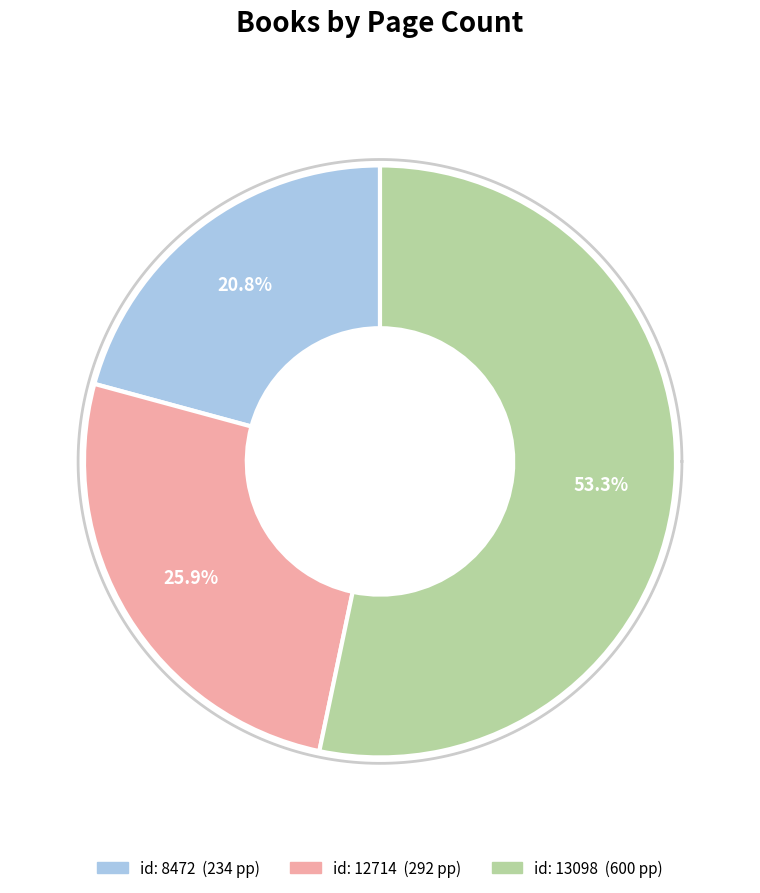

What percentage do 8472 and 12714 together represent?

46.7%